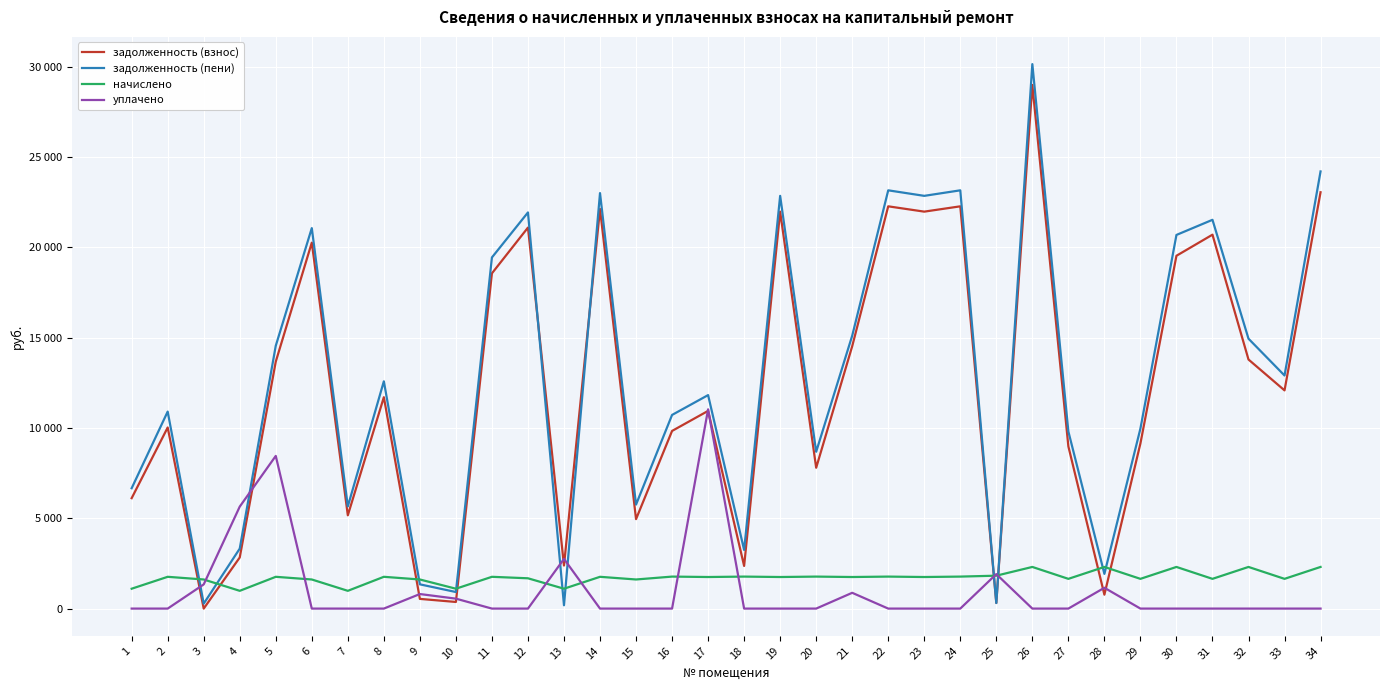

Does the chart display data point markers on the line(s)?

No